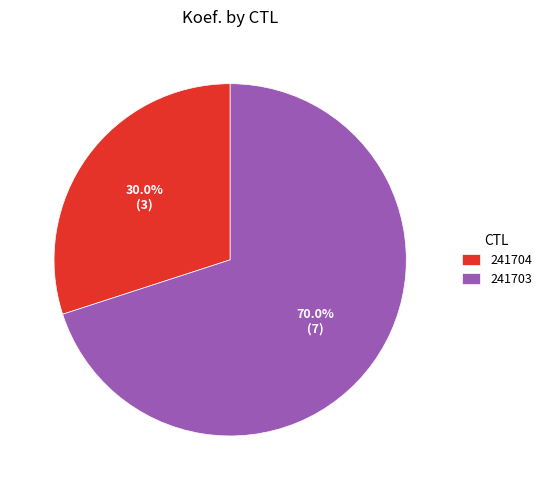

Is the sum of 241703 and 241704 greater than half?

Yes